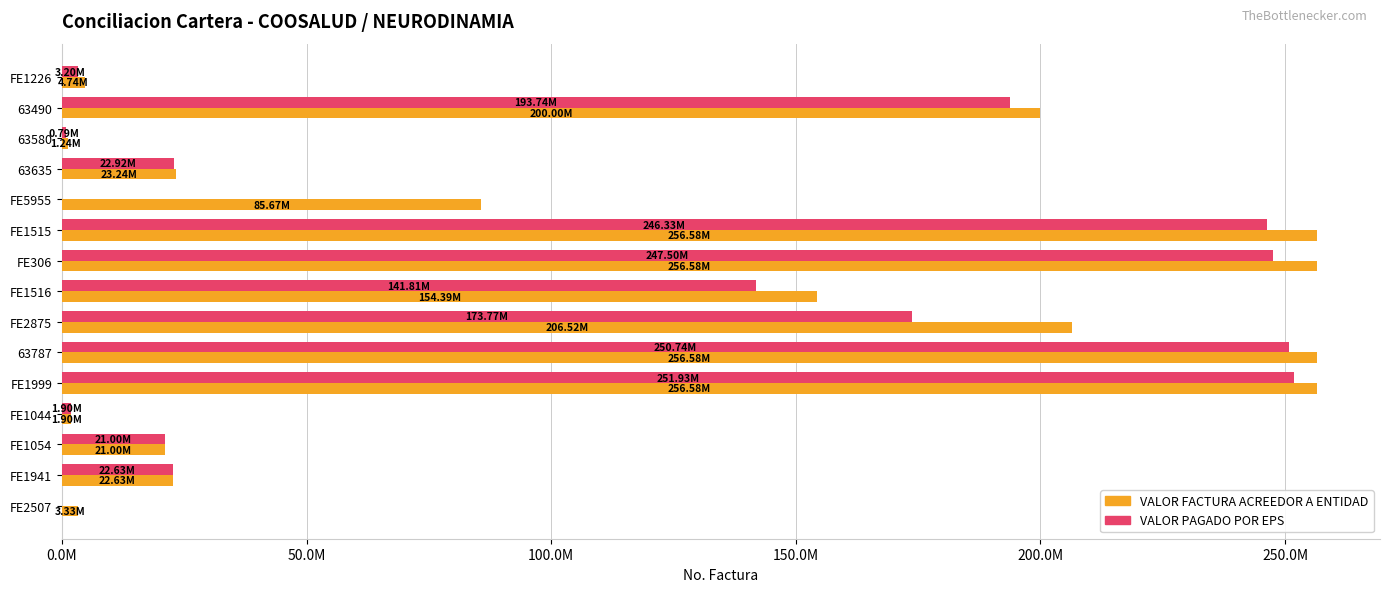

What are all the series names shown in the legend?

VALOR FACTURA ACREEDOR A ENTIDAD, VALOR PAGADO POR EPS